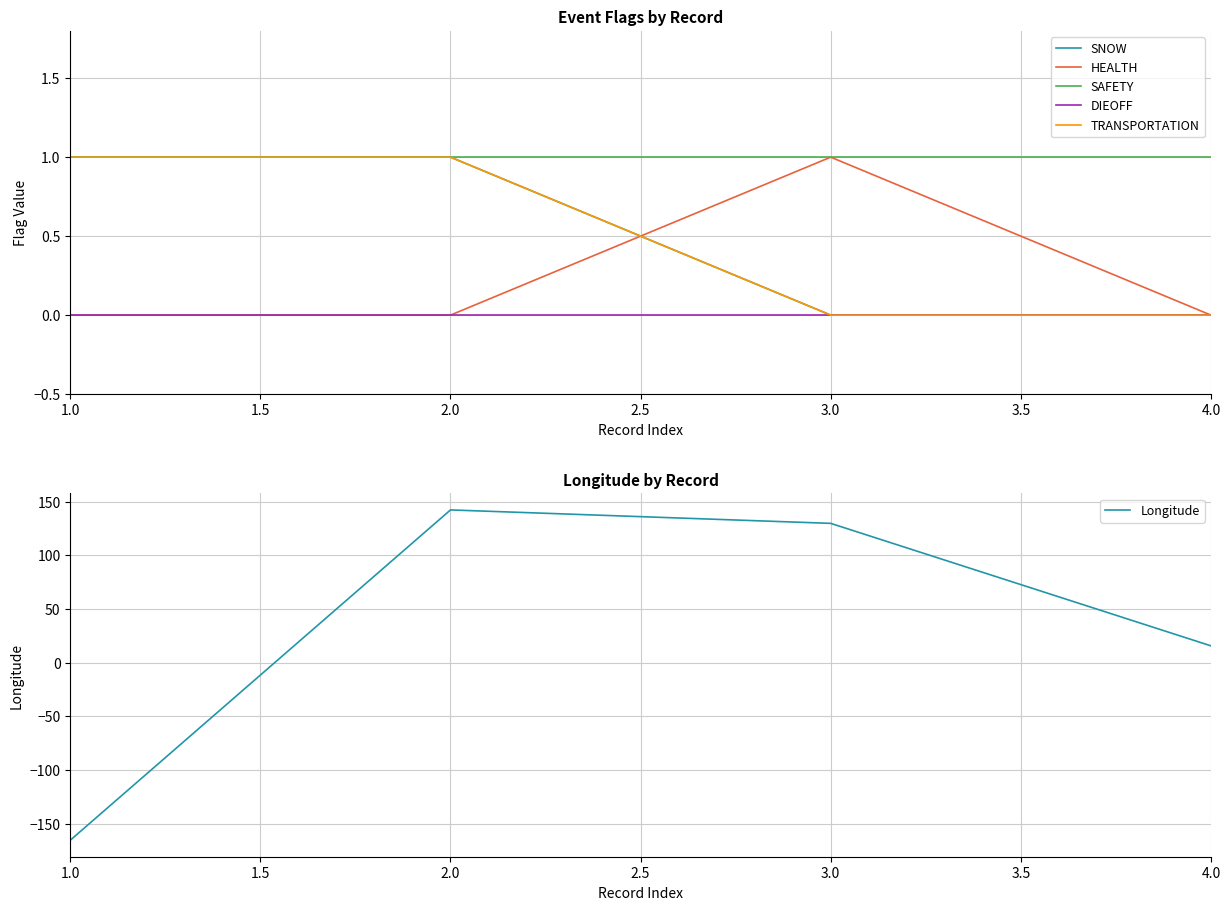

Which series has the largest range (max minus min)?

Longitude